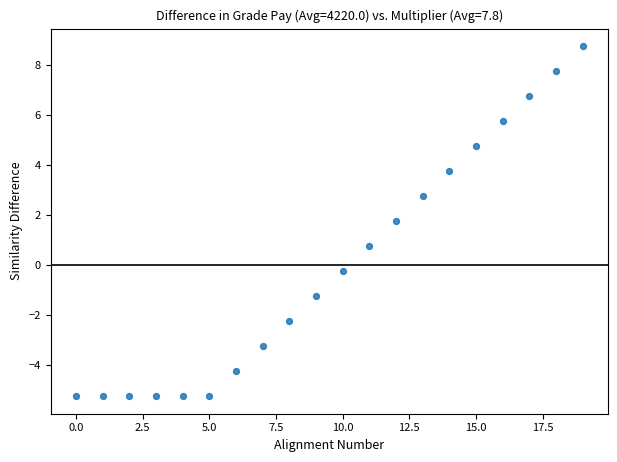

What Y value in the scatter plot is closest to 1?

0.8